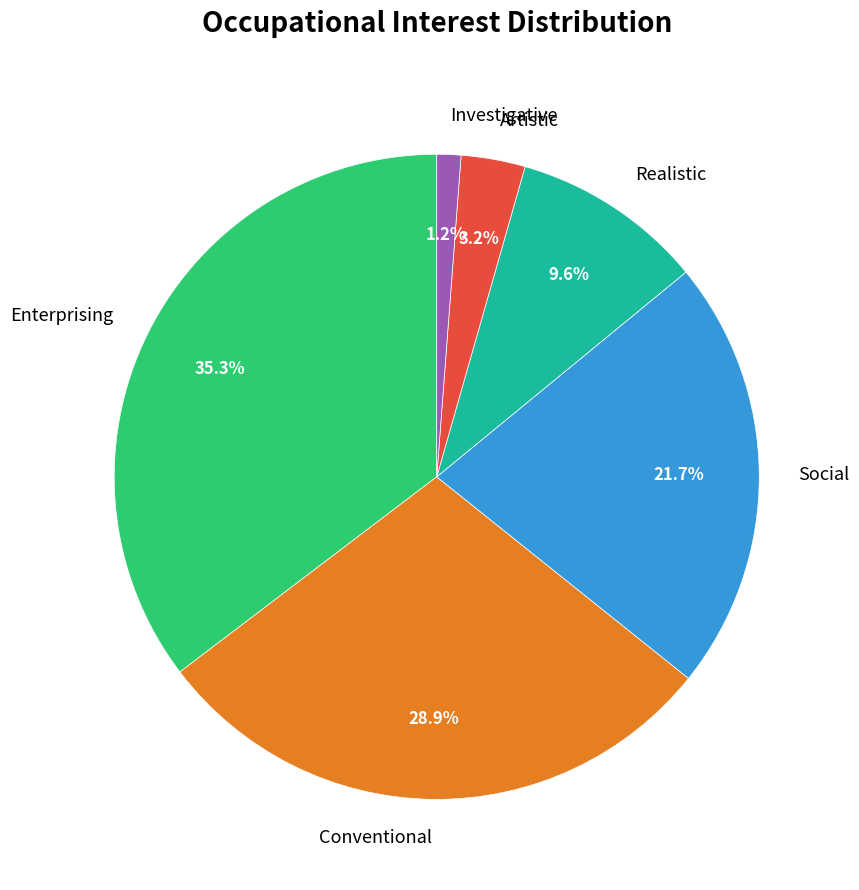

Which slice is the smallest?

Investigative